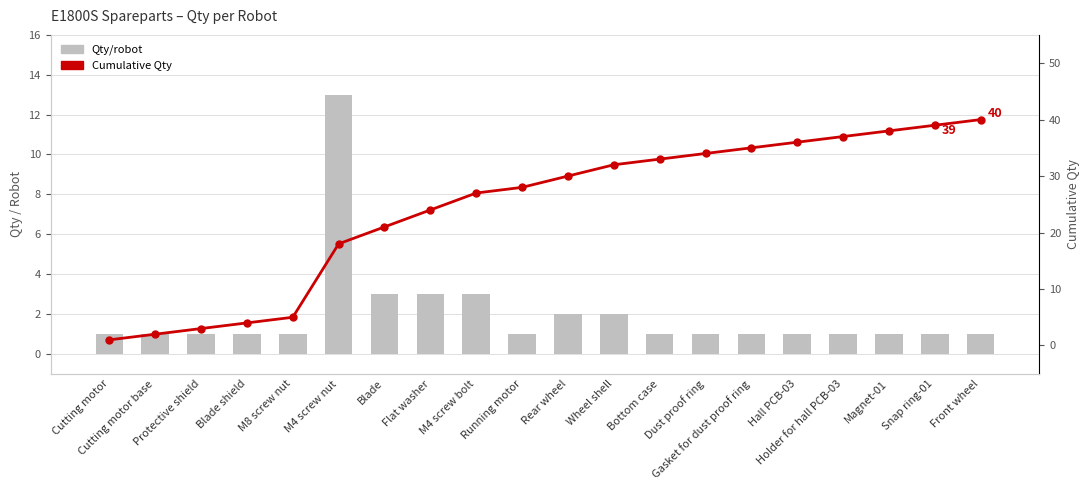

How many groups of bars are there?

20